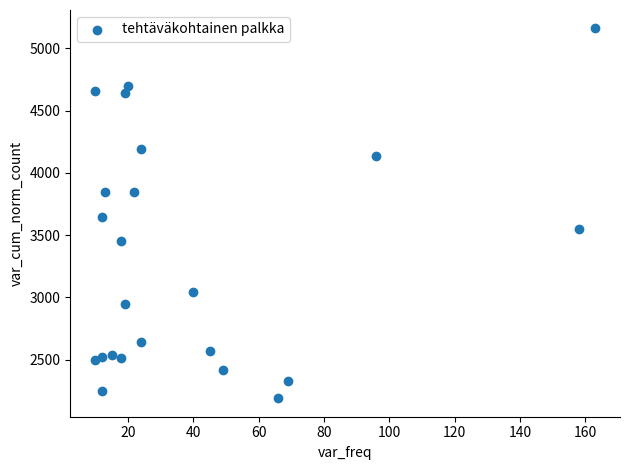

What is the range of X values (max minus min)?

153.0